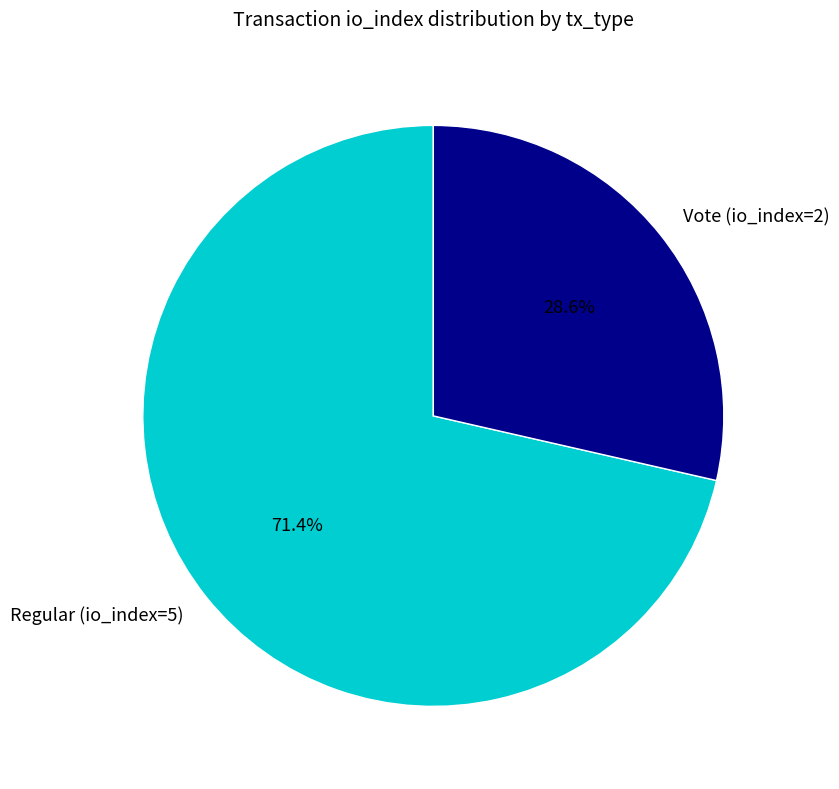

Is it true that Vote (io_index=2) is 29% of the pie?

True